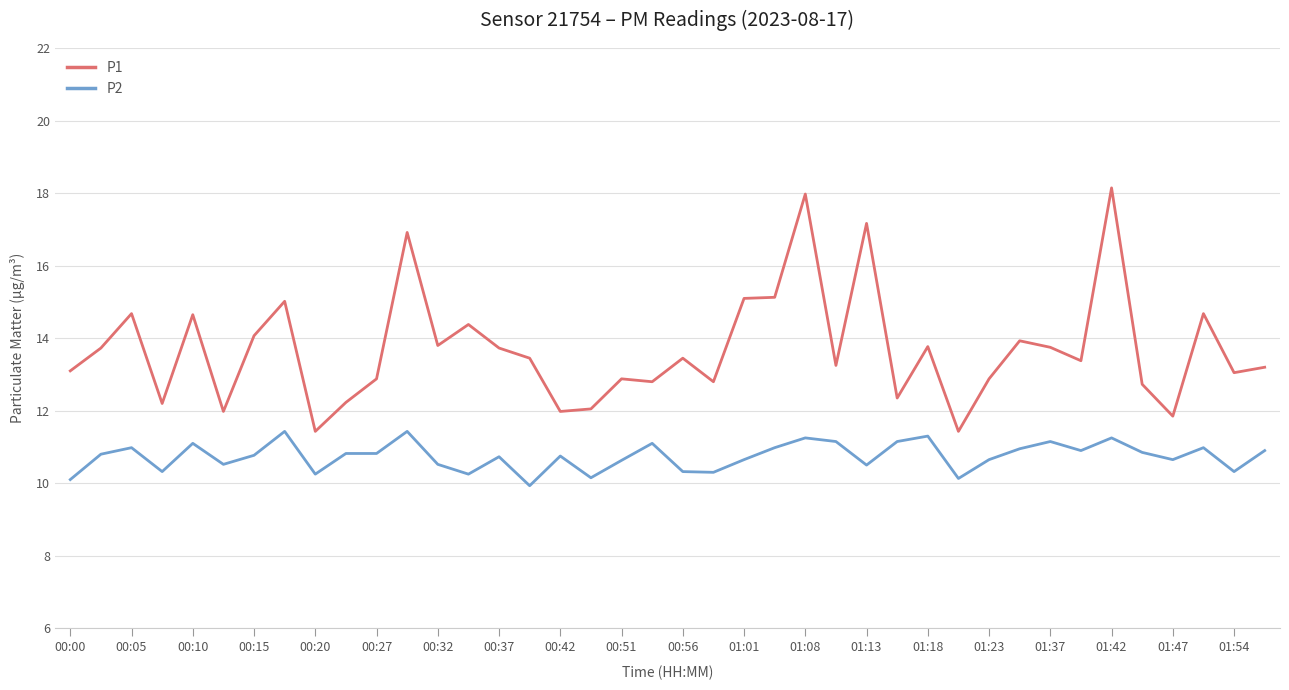

Which series has the largest total across all categories?

P1